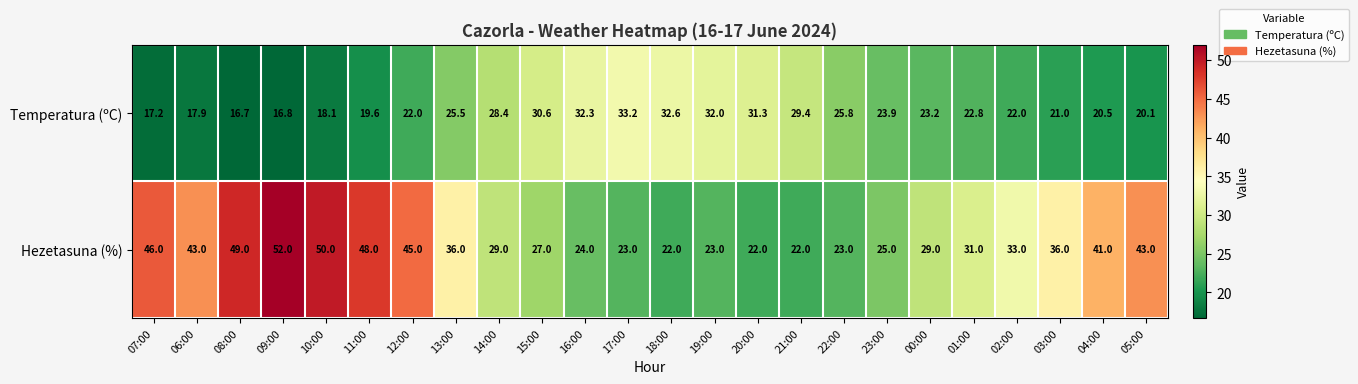

Which series has the largest range (max minus min)?

Hezetasuna (%)